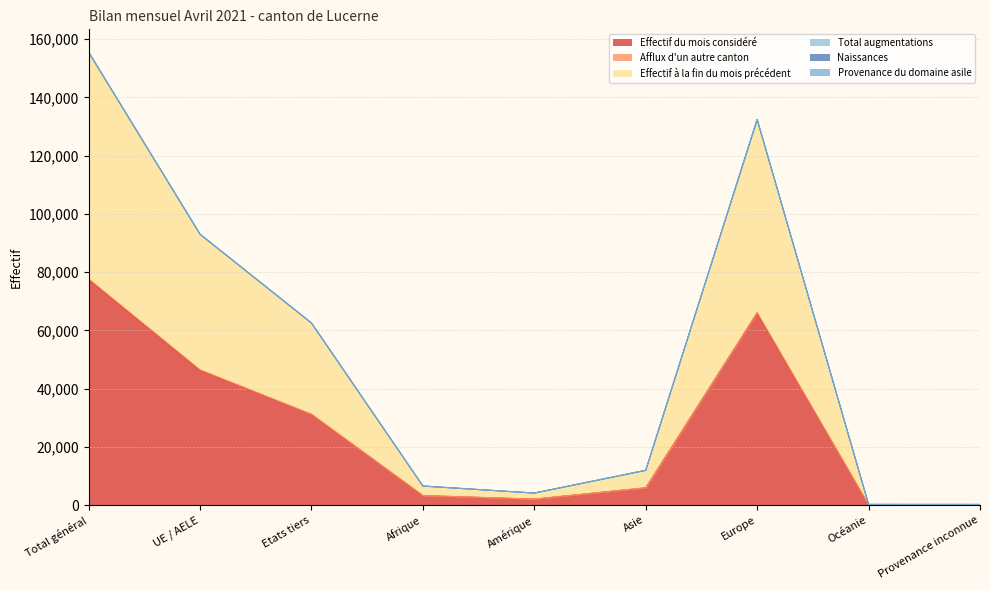

What is the smallest value displayed?

110